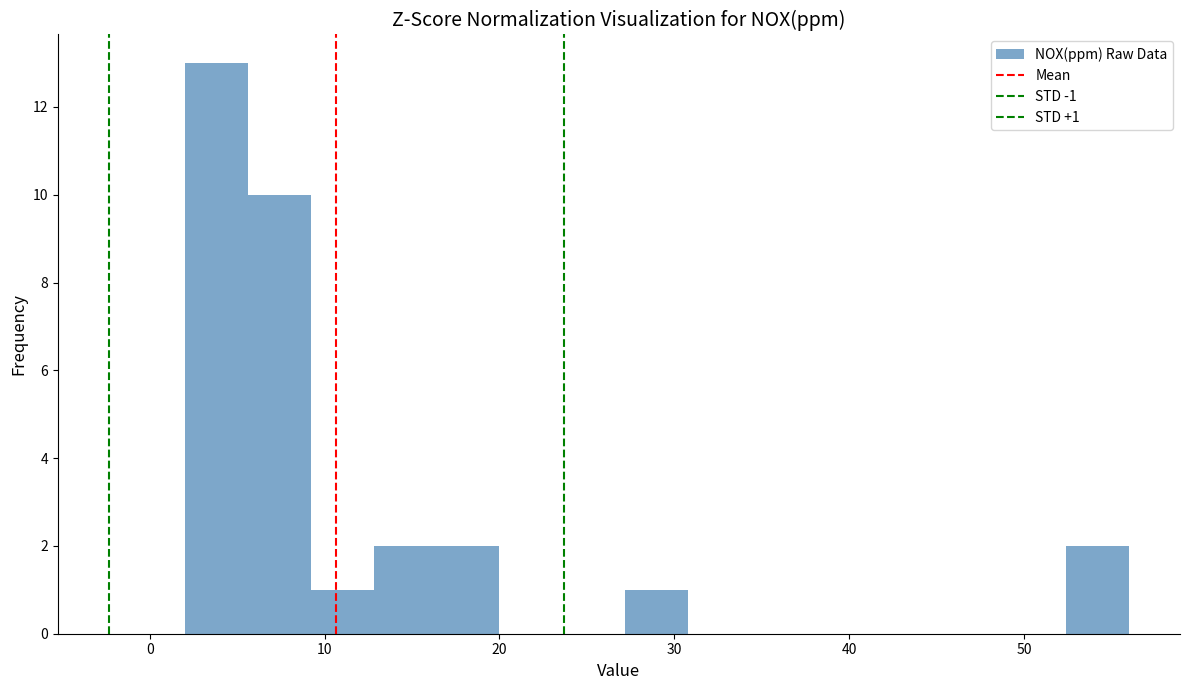

Read against the x-axis, roughly where is the centre of the tallest bar?

4